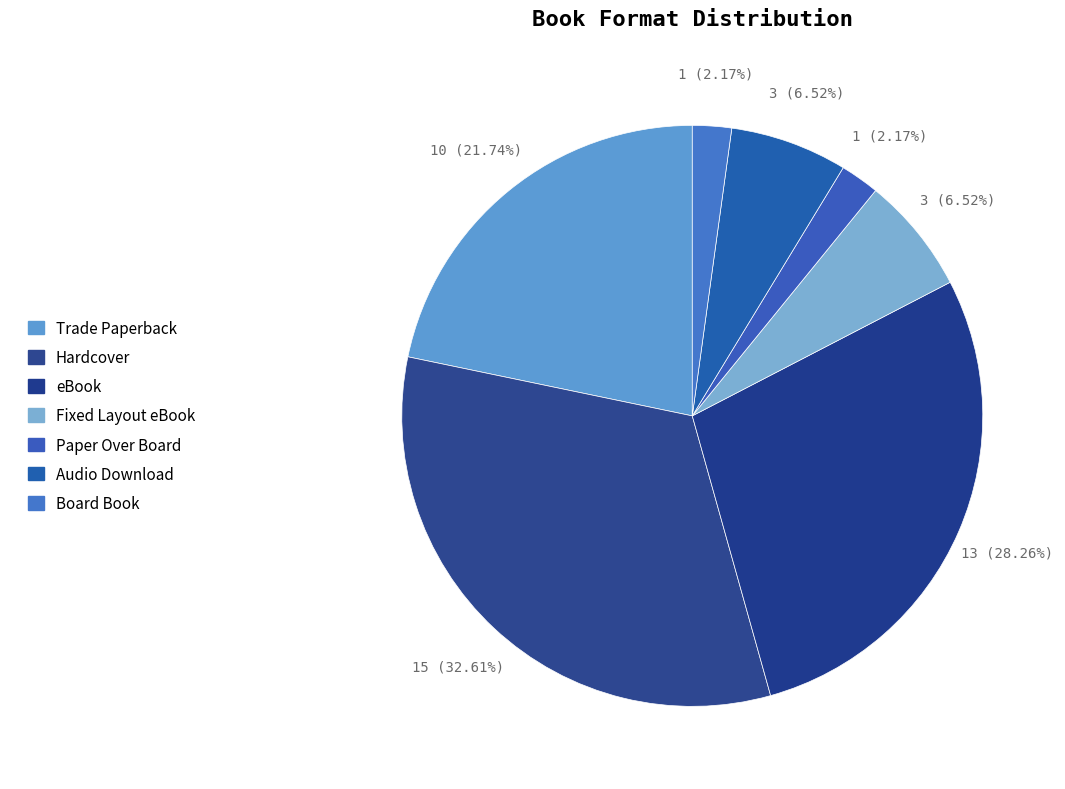

Is the sum of Board Book and Audio Download greater than half?

No